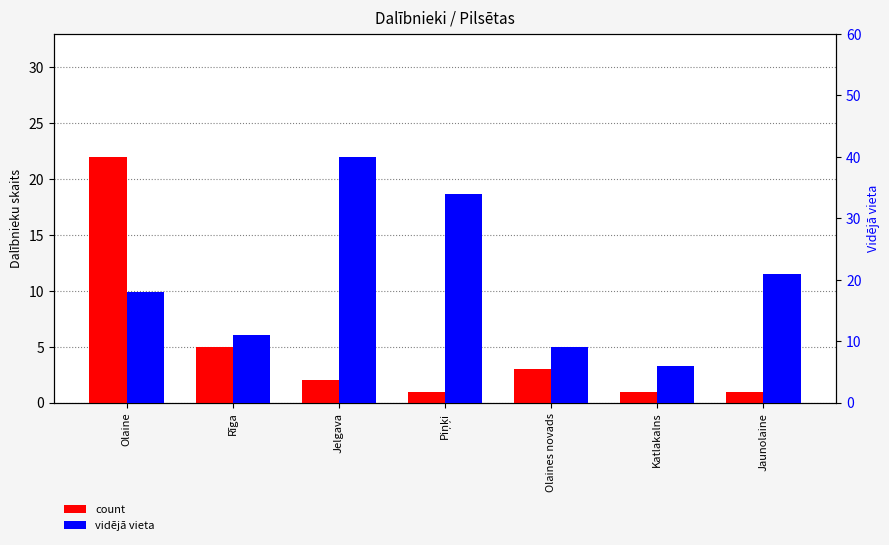

What are all the series names shown in the legend?

count, vidējā vieta